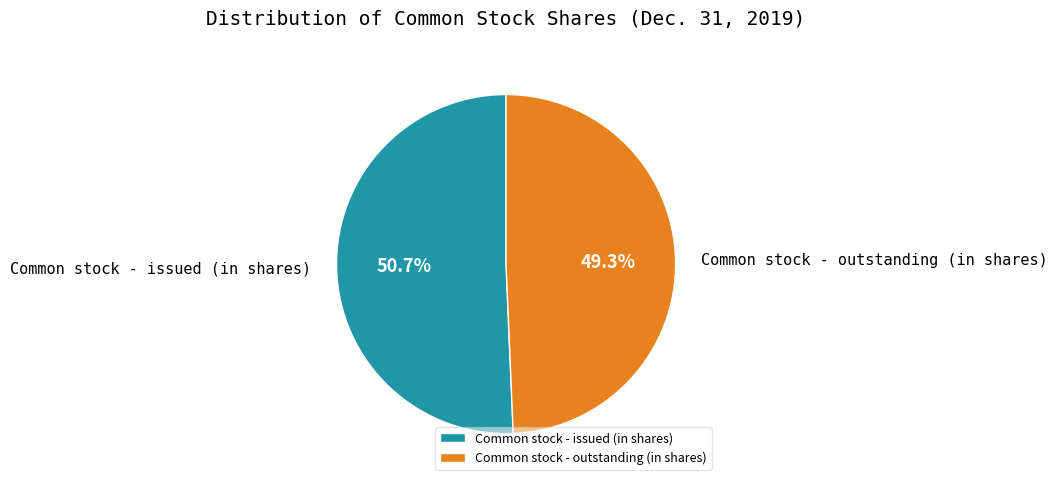

To the nearest percent, what portion does Common stock - outstanding (in shares) represent?

49%